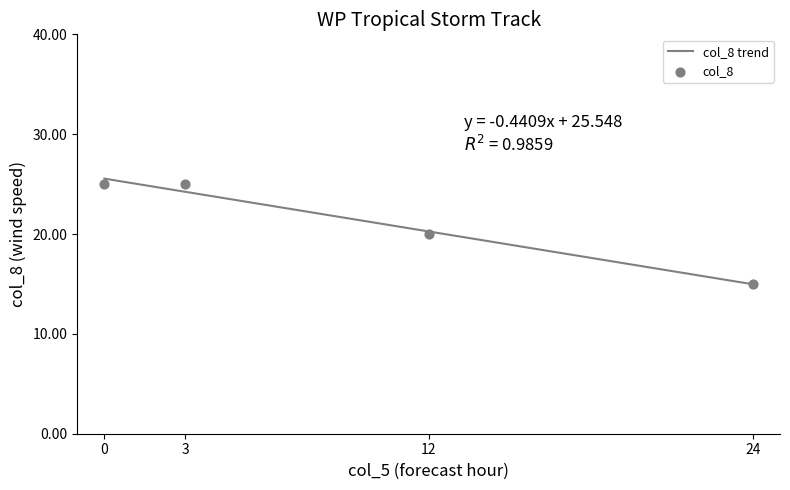

Approximately how many times larger is the value at 0 compared to 3?

1.0